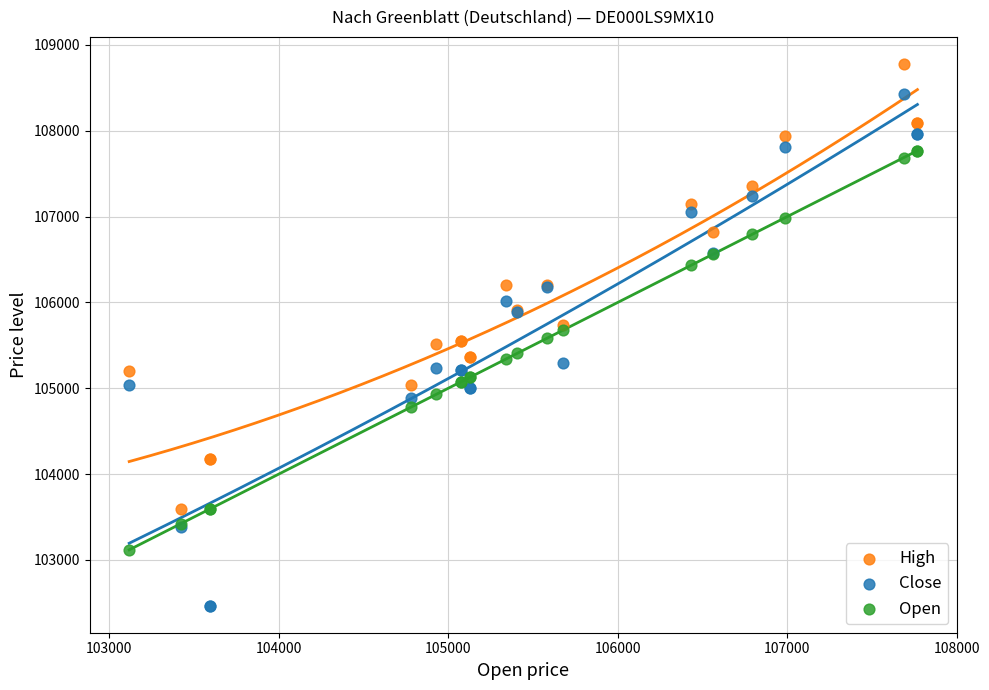

Which series reaches the maximum Y coordinate?

High